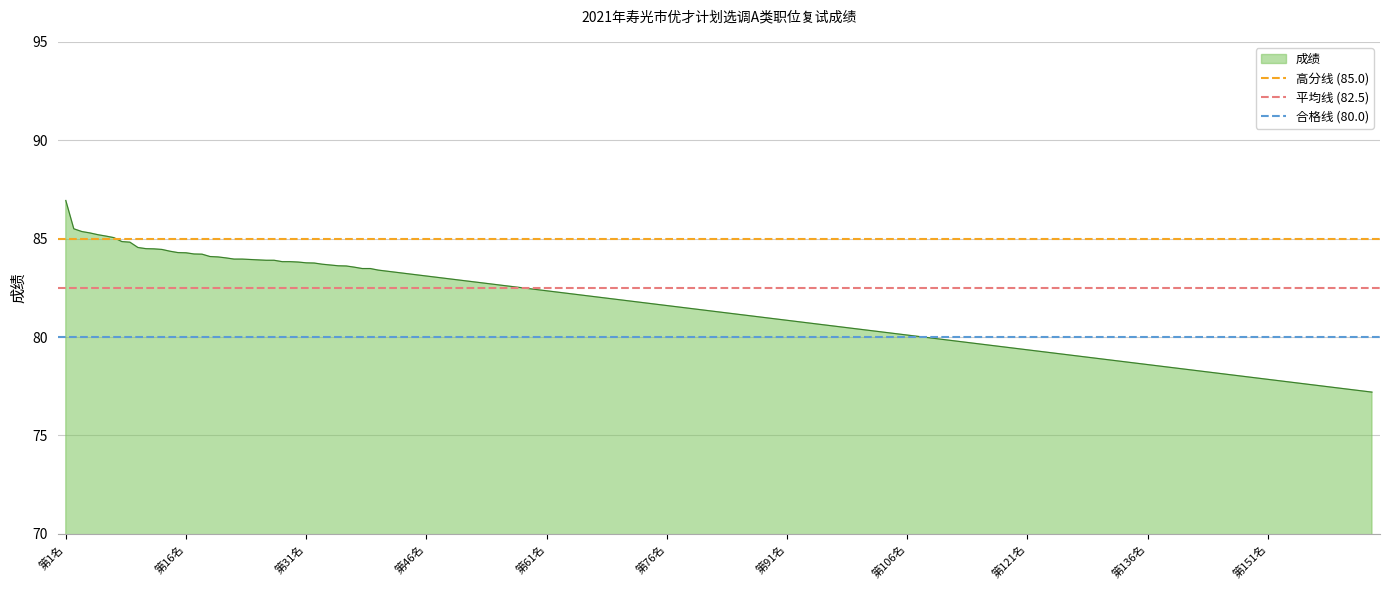

What is the highest value of the 成绩 series?

86.9